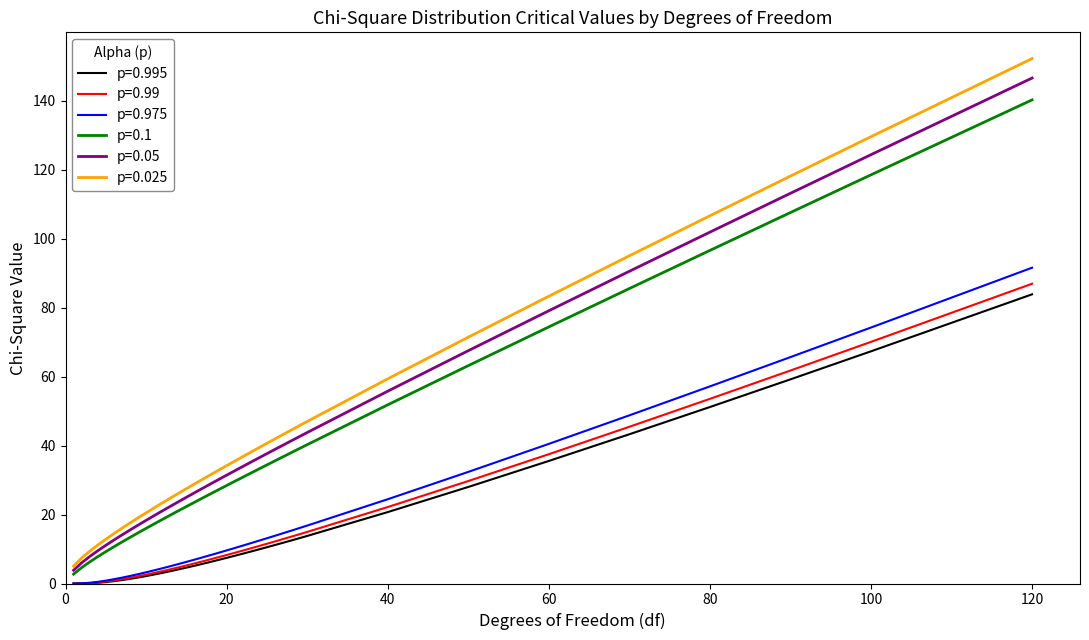

How many lines are shown in the chart?

6